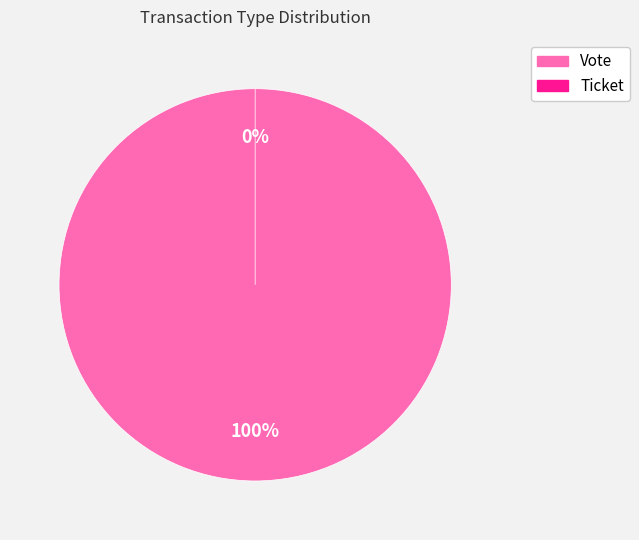

Rank the categories by value from highest to lowest.

Vote, Ticket